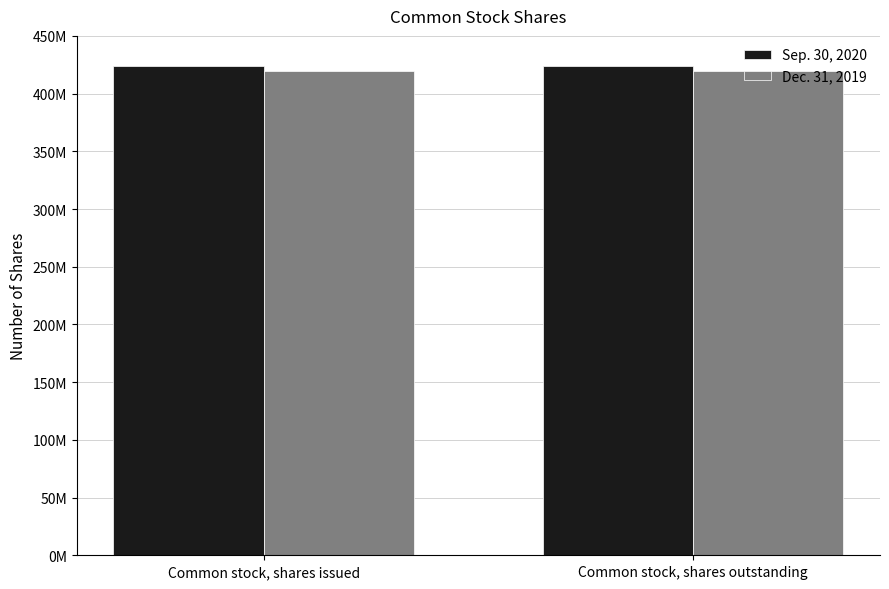

Reading right to left, transcribe all the data shown in this chart.

Sep. 30, 2020: Common stock, shares outstanding=424272658	Common stock, shares issued=424272658
Dec. 31, 2019: Common stock, shares outstanding=419842256	Common stock, shares issued=419842256